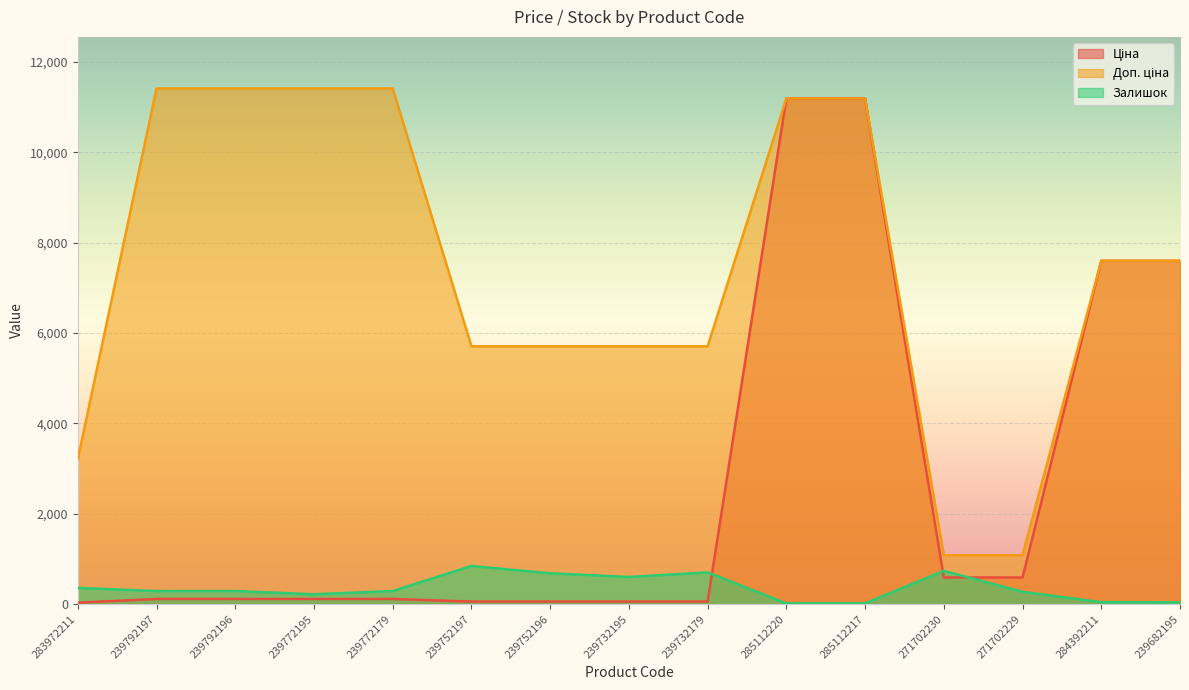

At which label does Залишок first exceed 290?

283972211